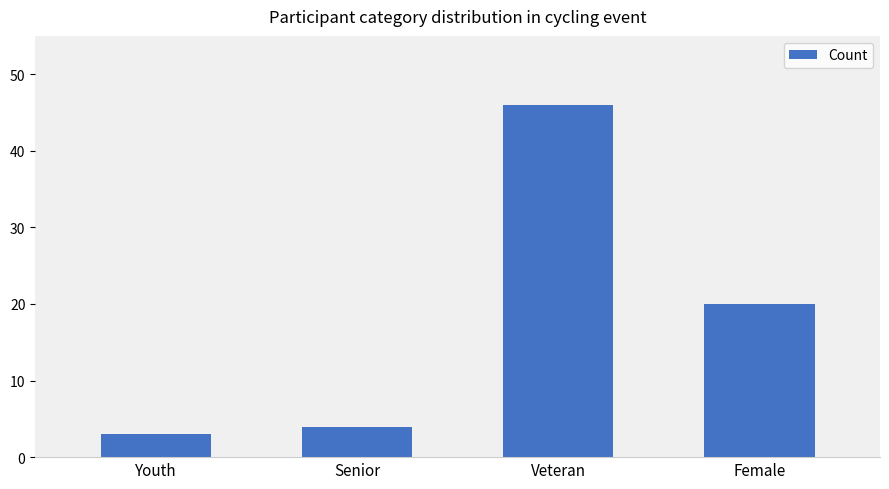

What is the change in value from Youth to Senior?

+1